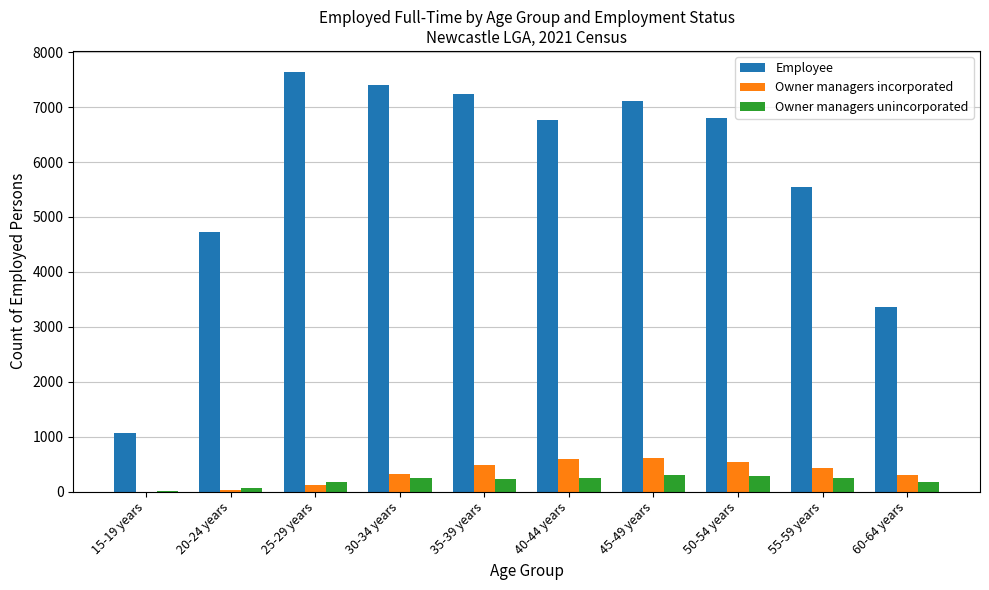

What is the difference between the Employee values at 45-49 years and 35-39 years?

125